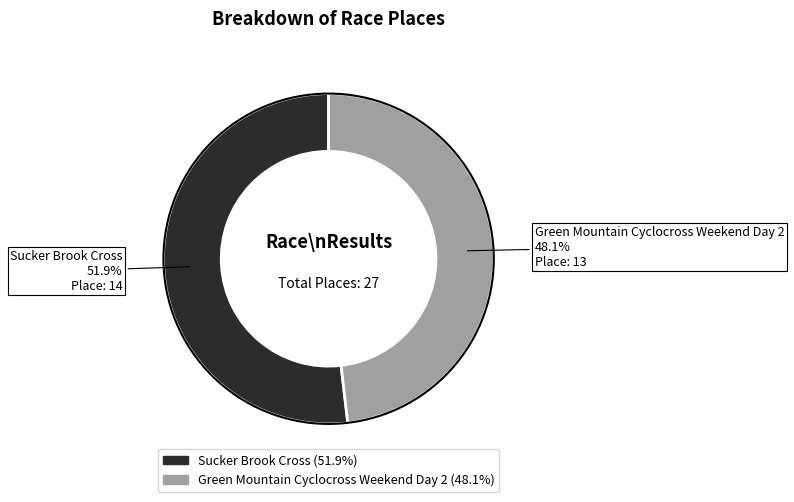

How much of the chart is everything except Sucker Brook Cross?

48.1%